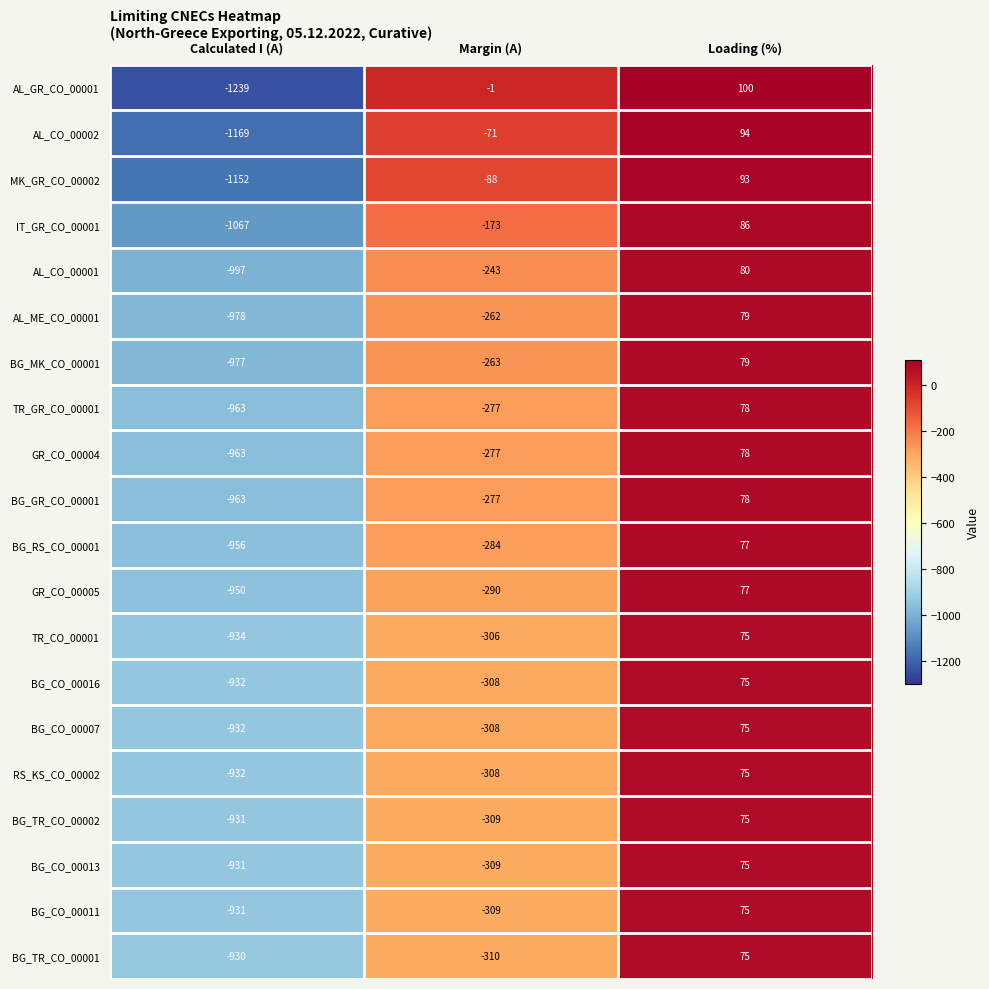

Which category has the highest value in the BG_CO_00013 series?

Loading (%)